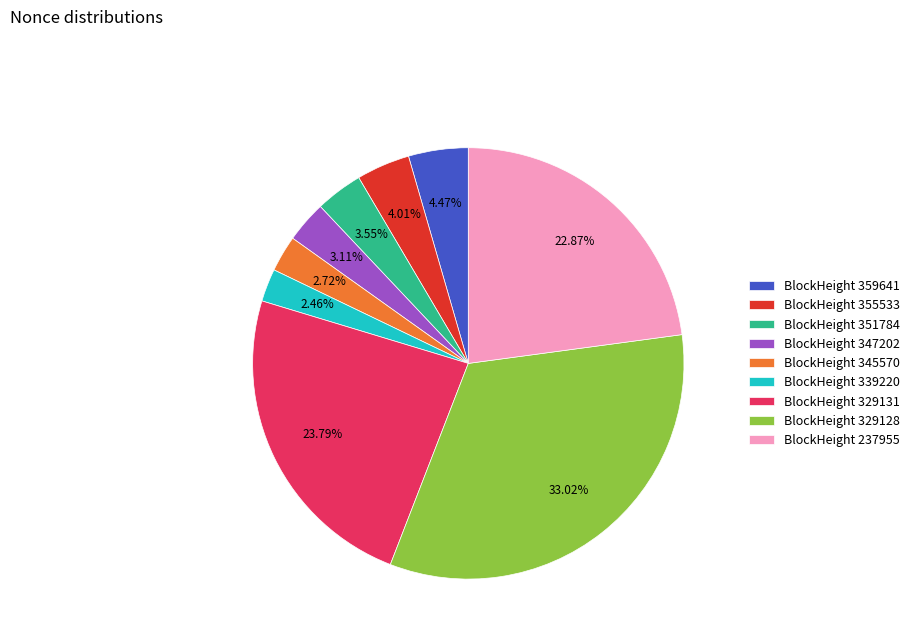

Does any single category account for the majority?

No